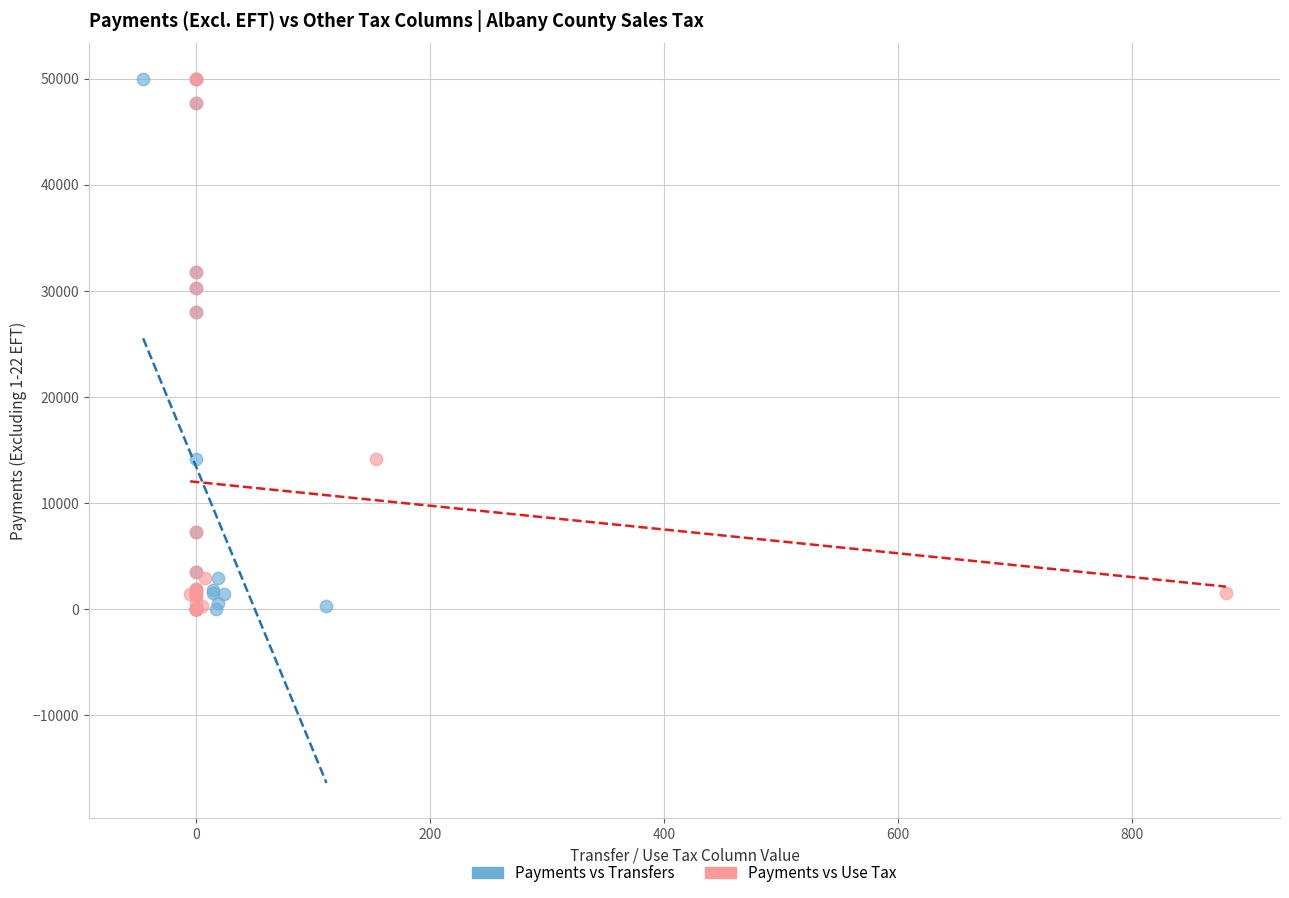

What are all the series names shown in the legend?

Payments vs Transfers, Payments vs Use Tax